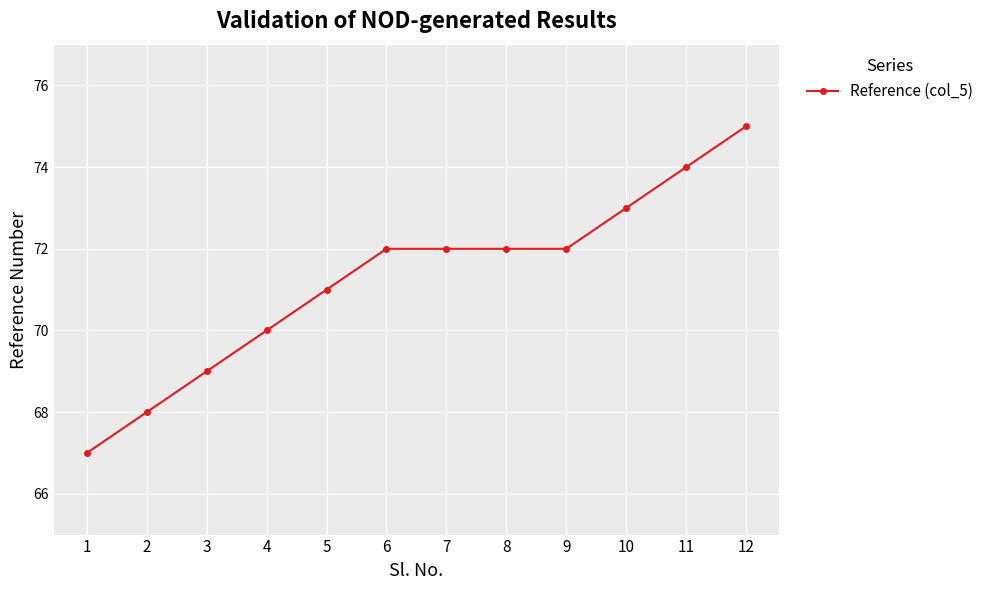

Does the chart have visible grid lines?

Yes